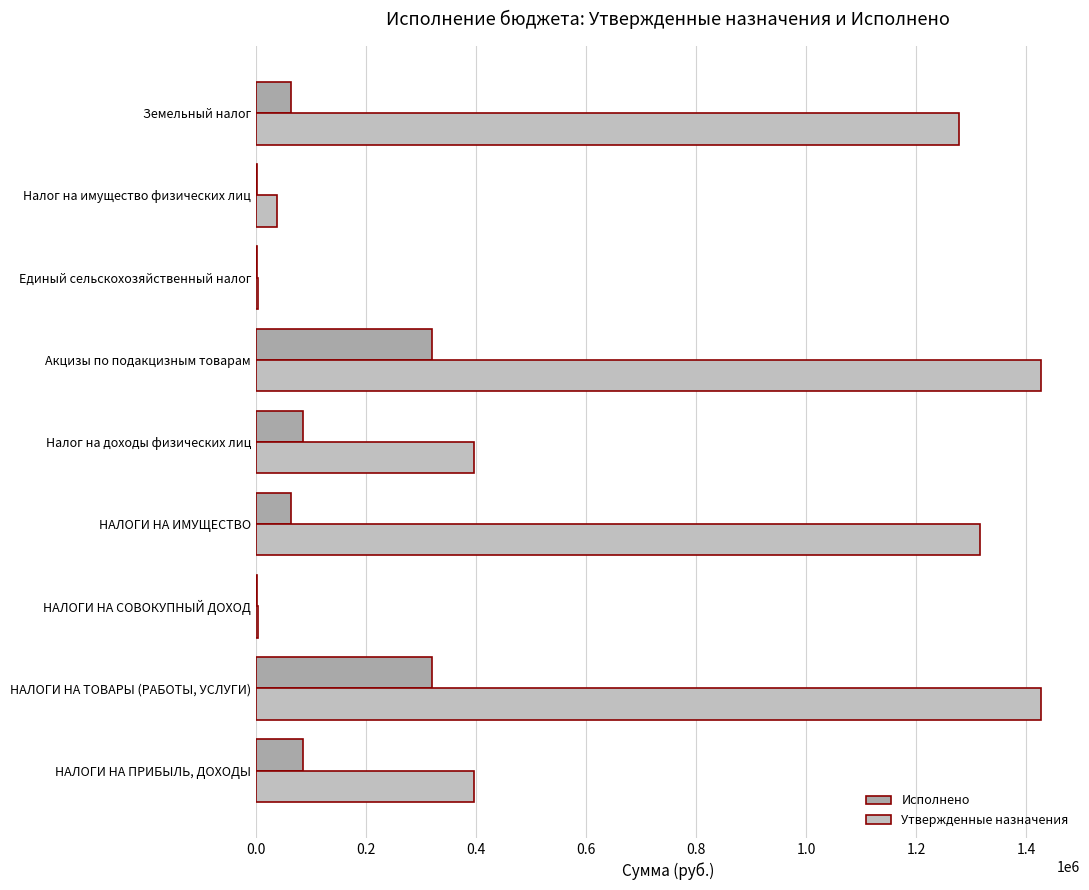

How many values in the Исполнено series exceed 64191?

5